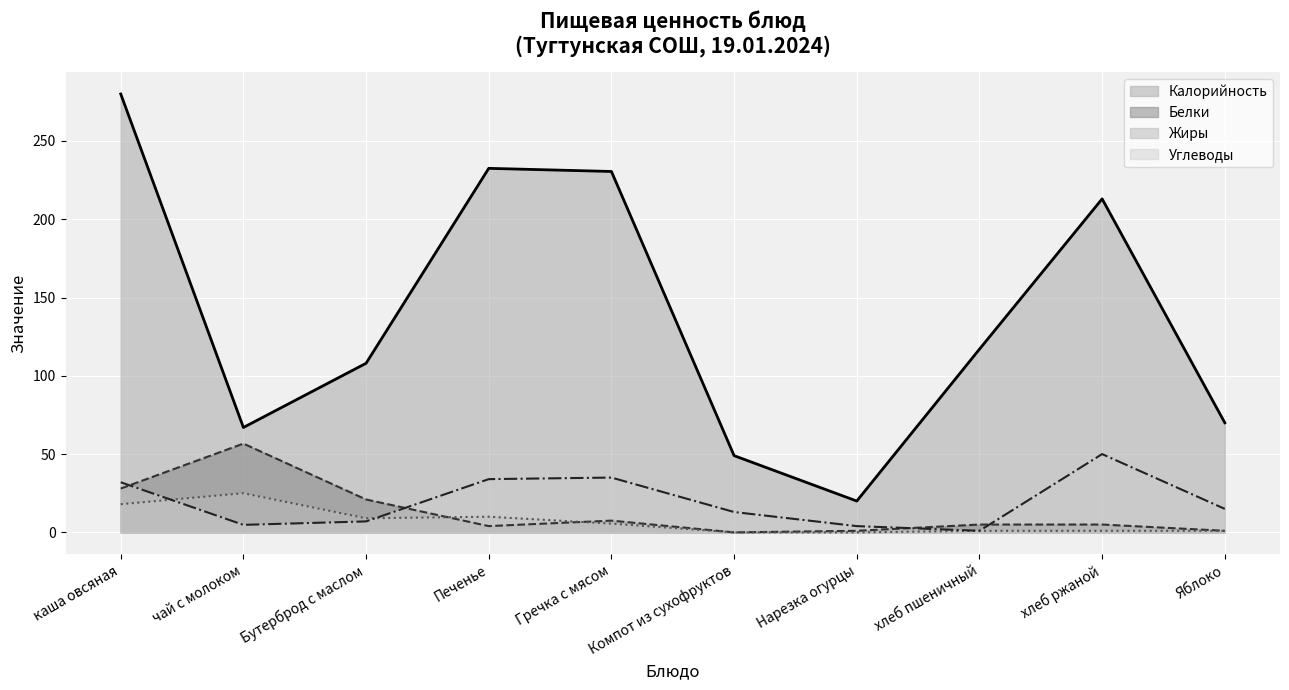

How many intersections are there between Углеводы and Белки?

4